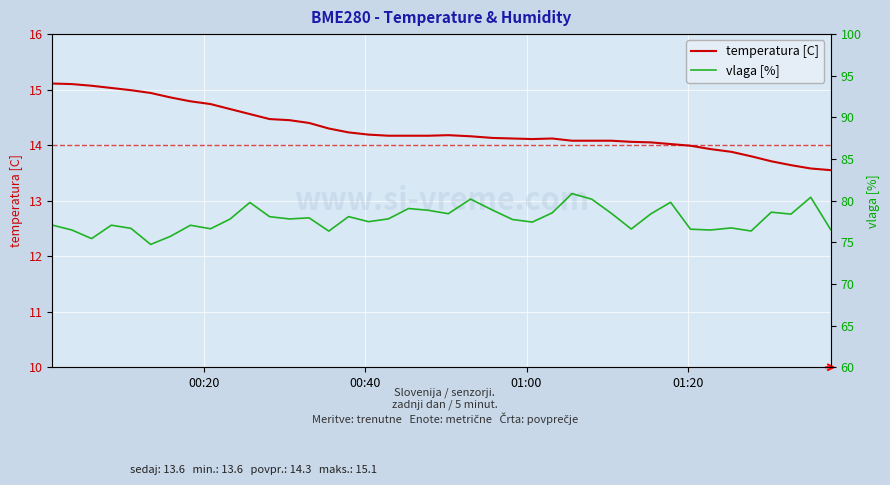

Reading left to right, transcribe all the data shown in this chart.

temperatura [C]: 15.1	15.1	15.1	15.0	15.0	14.9	14.9	14.8	14.7	14.7	14.6	14.5	14.4	14.4	14.3	14.2	14.2	14.2	14.2	14.2	14.2	14.2	14.1	14.1	14.1	14.1	14.1	14.1	14.1	14.1	14.1	14.0	14.0	13.9	13.9	13.8	13.7	13.6	13.6	13.6
vlaga [%]: 77.1	76.5	75.5	77.1	76.7	74.8	75.7	77.0	76.6	77.8	79.8	78.1	77.8	77.9	76.3	78.1	77.5	77.8	79.1	78.8	78.4	80.2	78.9	77.7	77.4	78.5	80.8	80.2	78.5	76.6	78.4	79.8	76.6	76.5	76.7	76.4	78.6	78.4	80.4	76.5